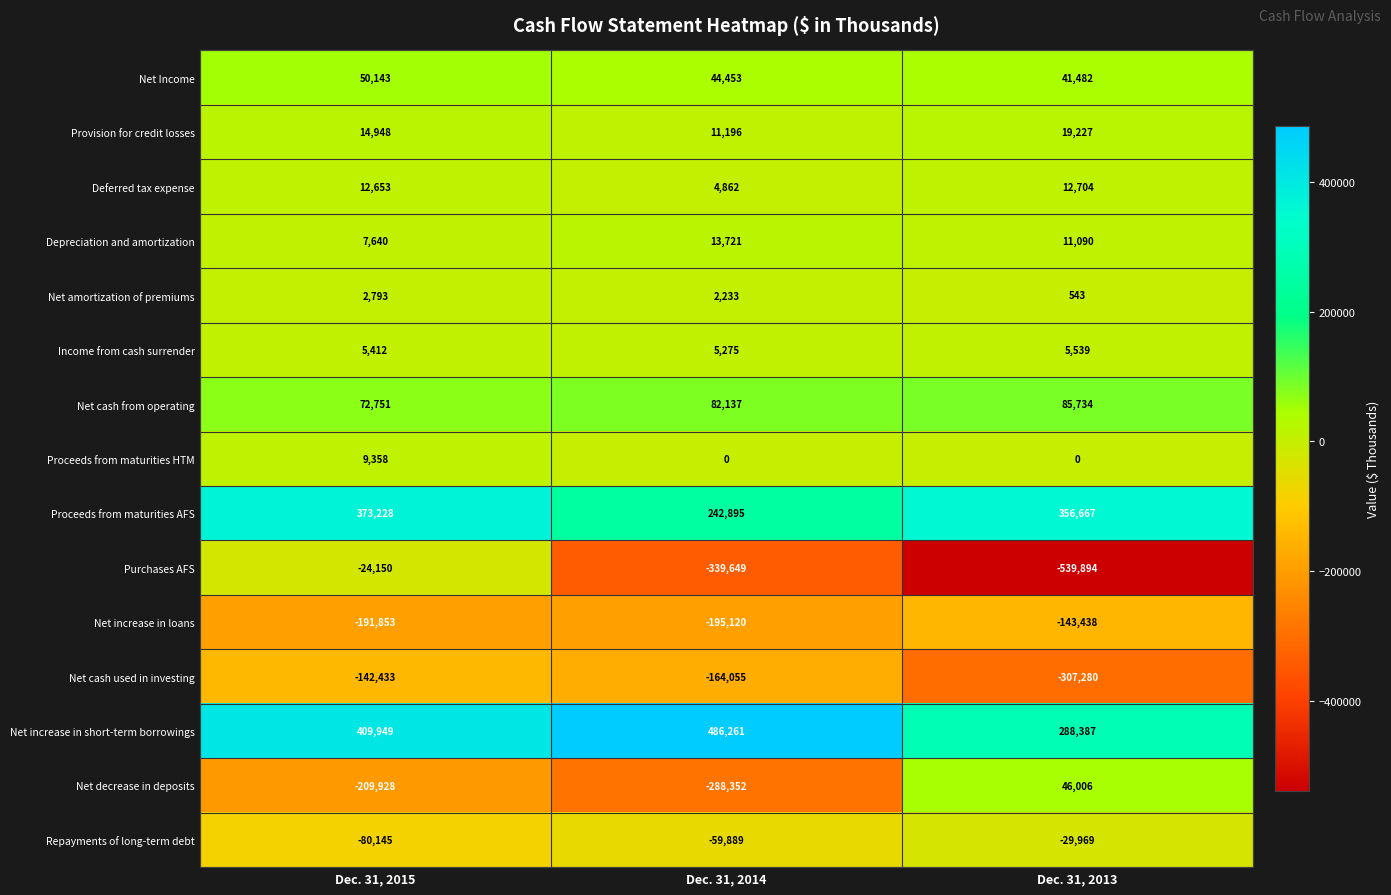

At which label is Net amortization of premiums closest to 1668?

Dec. 31, 2014